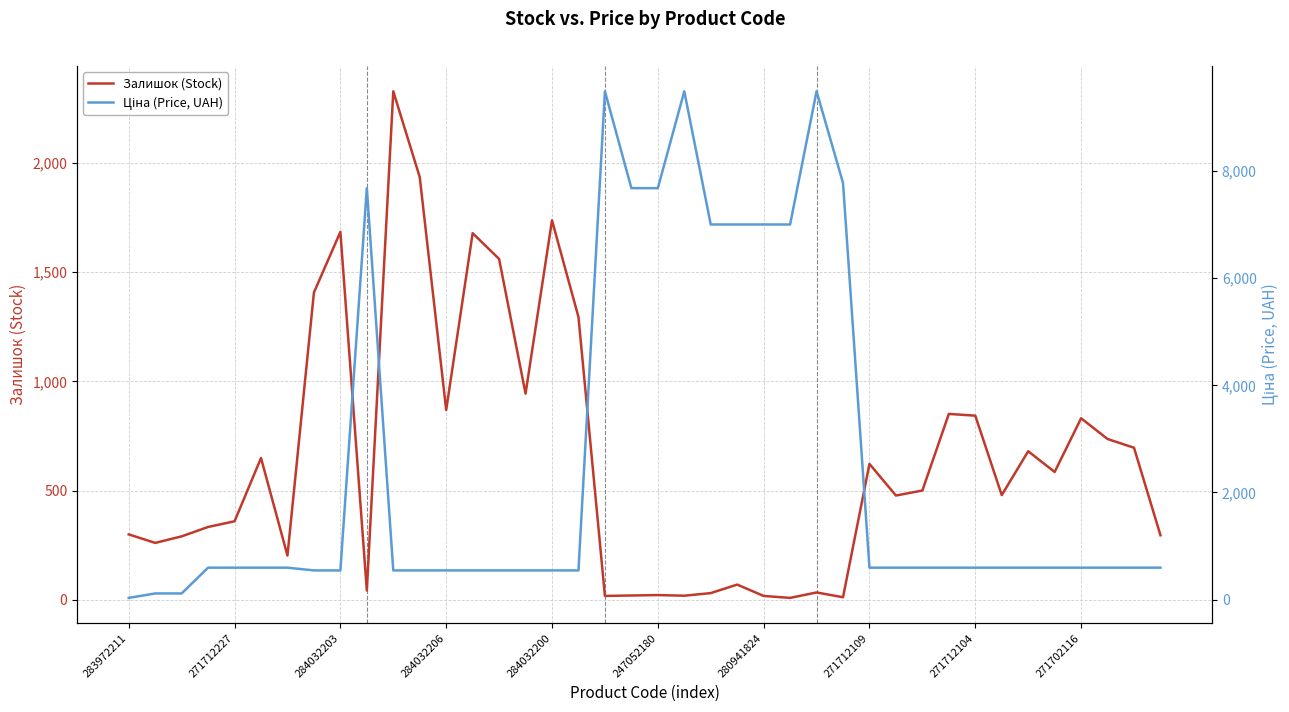

How many values in the Ціна (Price, UAH) series exceed 596?

27